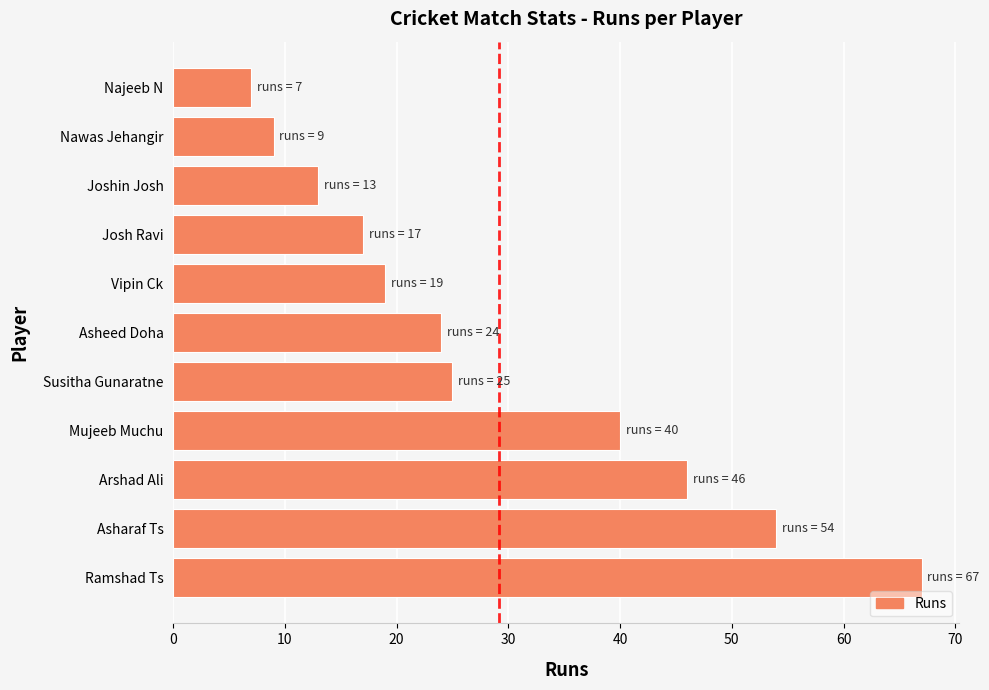

Count the number of data series in this chart.

1